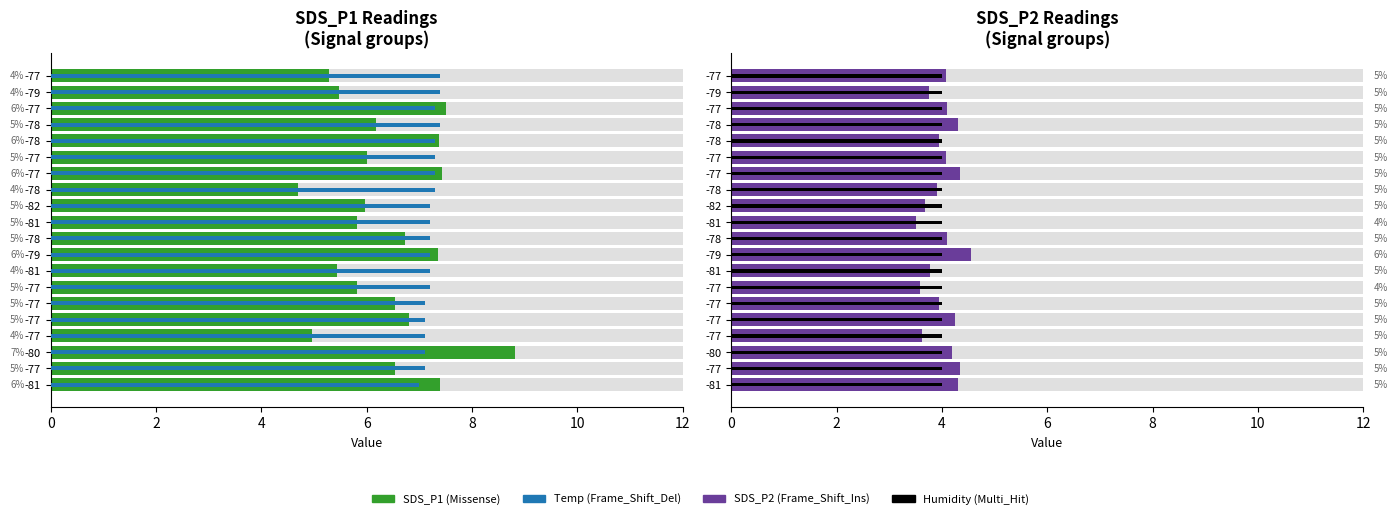

Are the bars horizontal?

Yes